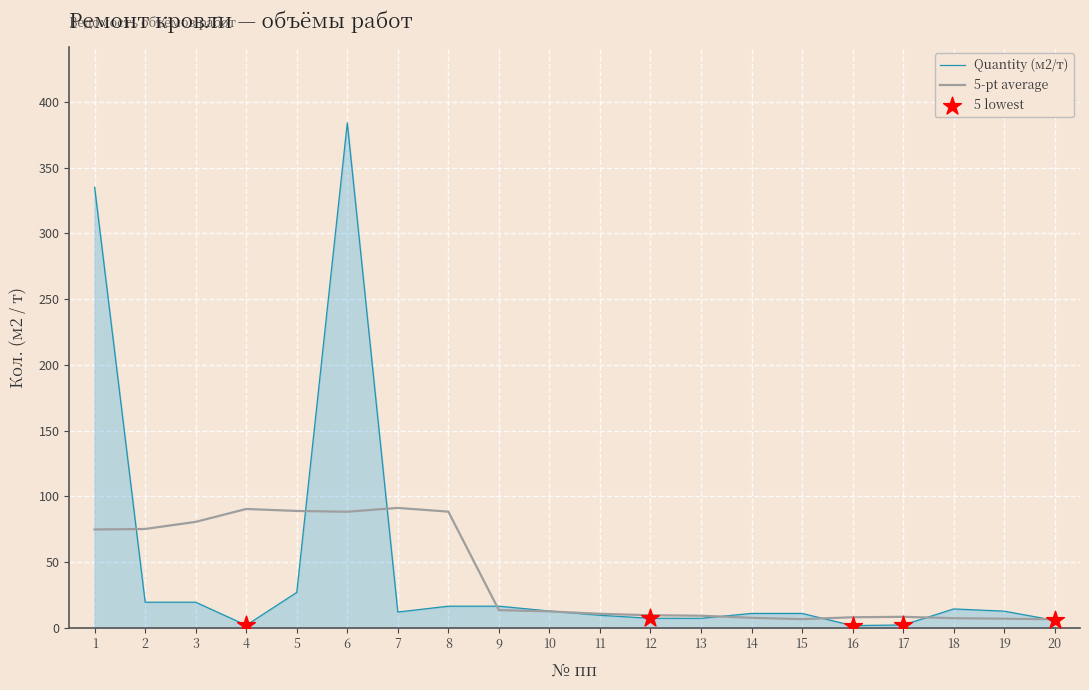

Which series has the largest range (max minus min)?

Quantity (м2/т)